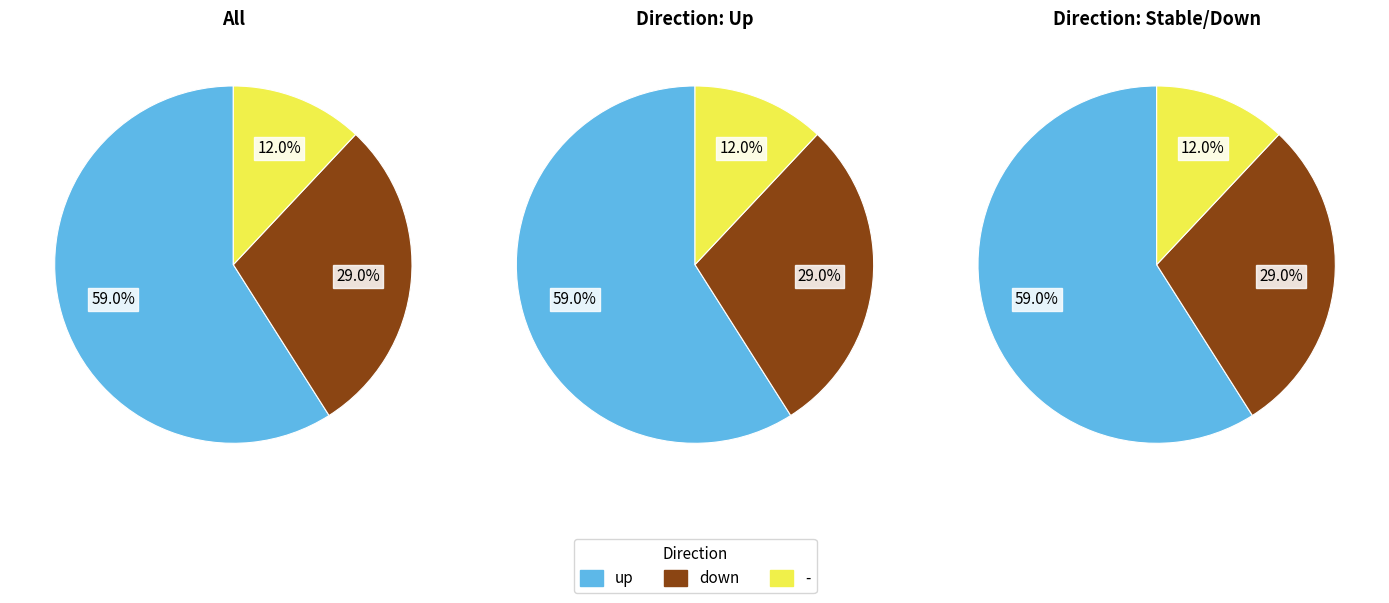

What is the total percentage of up and down?

88.0%